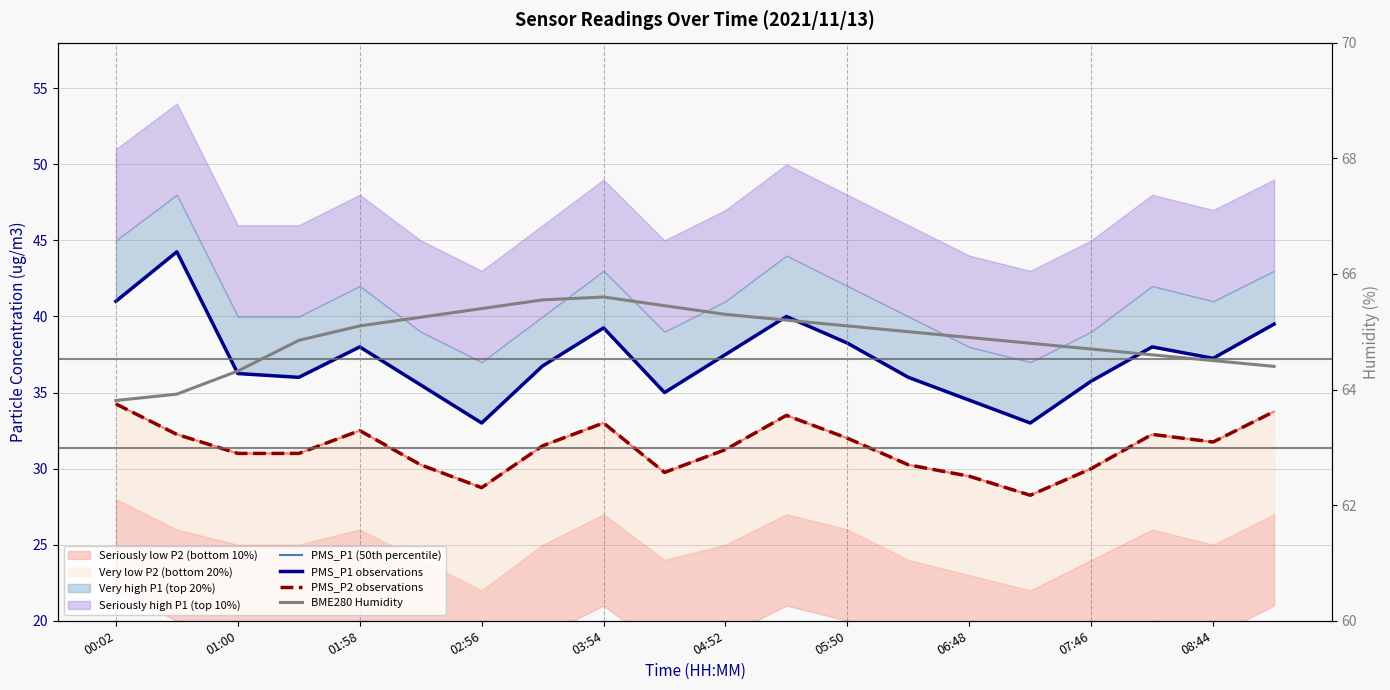

Is this an area chart (filled region under the line)?

No